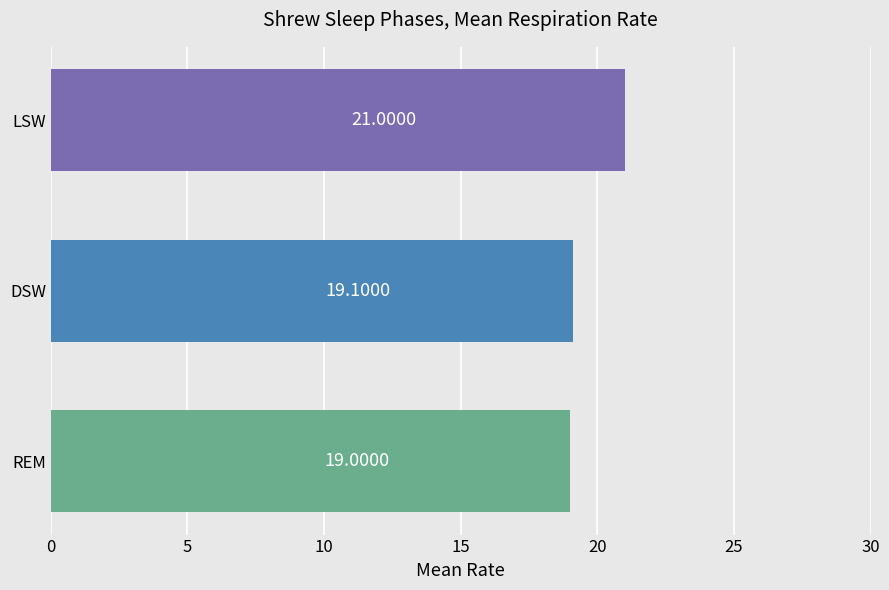

List the labels in order of value, largest first.

LSW, DSW, REM